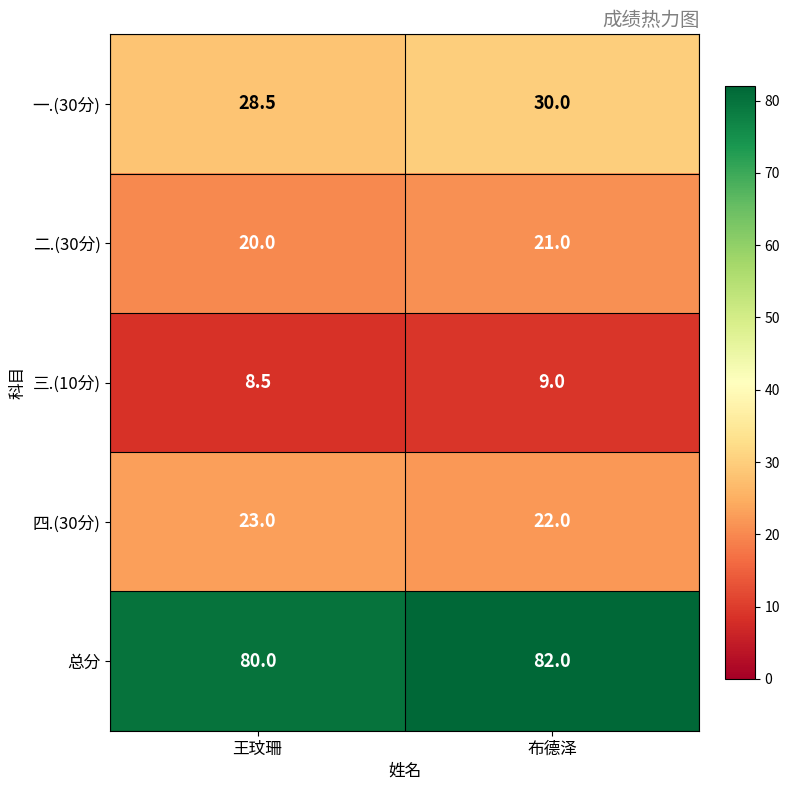

The value of 一.(30分) at 布德泽 is 13.8. True or false?

False